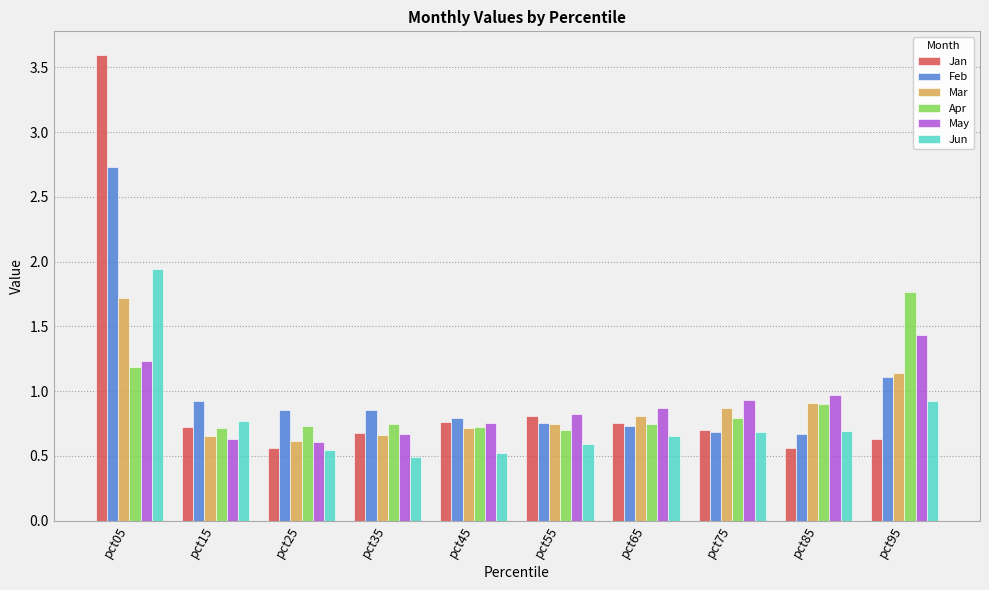

Which series has the largest range (max minus min)?

Jan